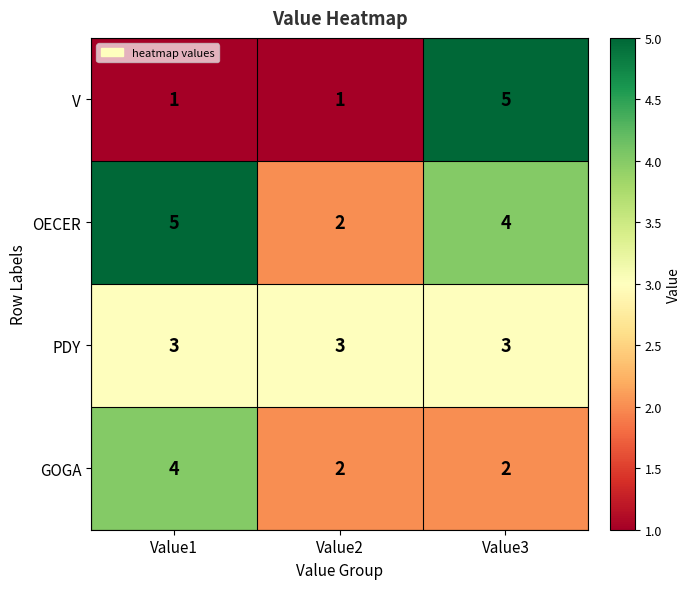

What is the difference between the V values at Value3 and Value2?

4